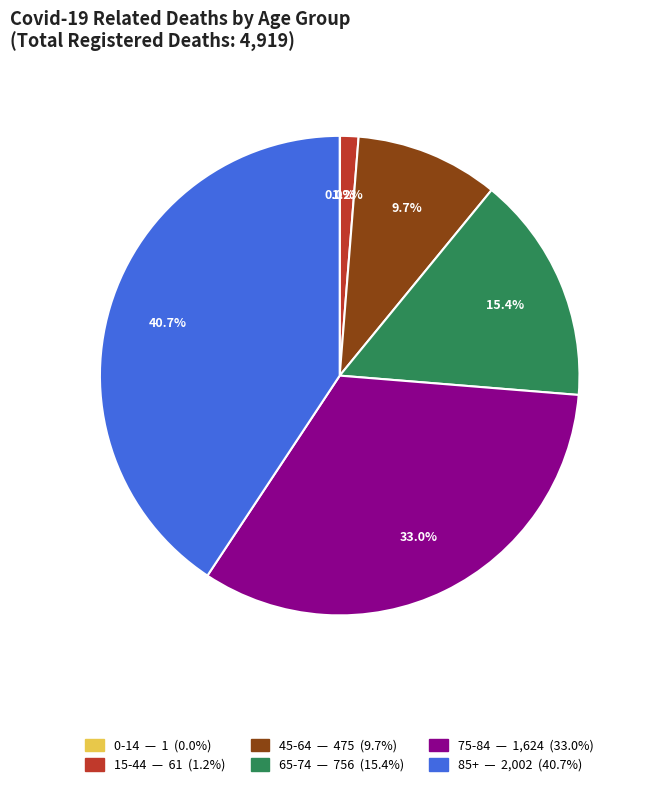

What is the ratio of the value at 15-44 to the value at 45-64?

0.1